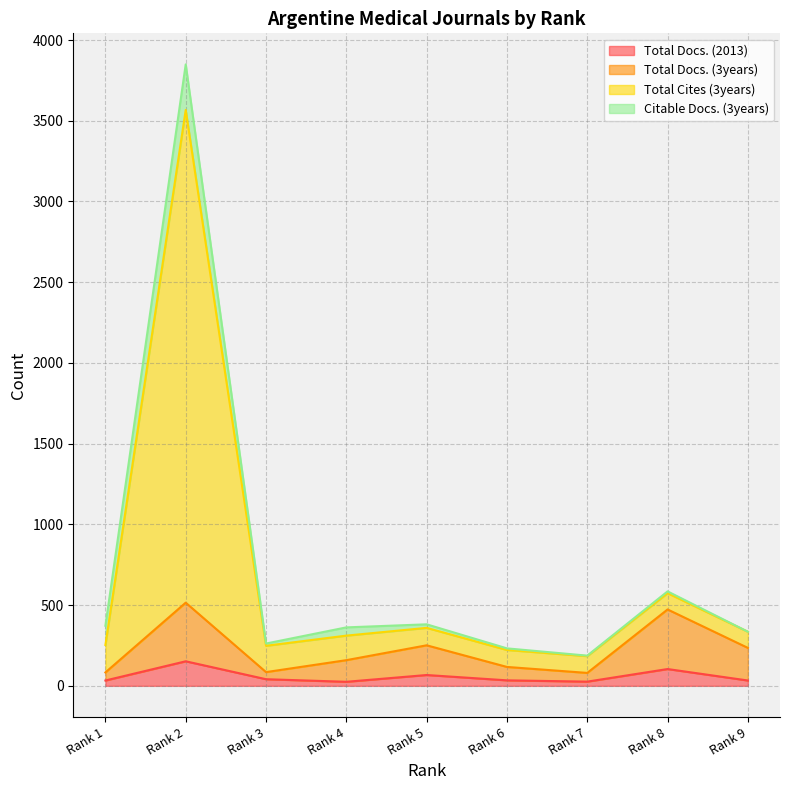

What are all the series names shown in the legend?

Total Docs. (2013), Total Docs. (3years), Total Cites (3years), Citable Docs. (3years)